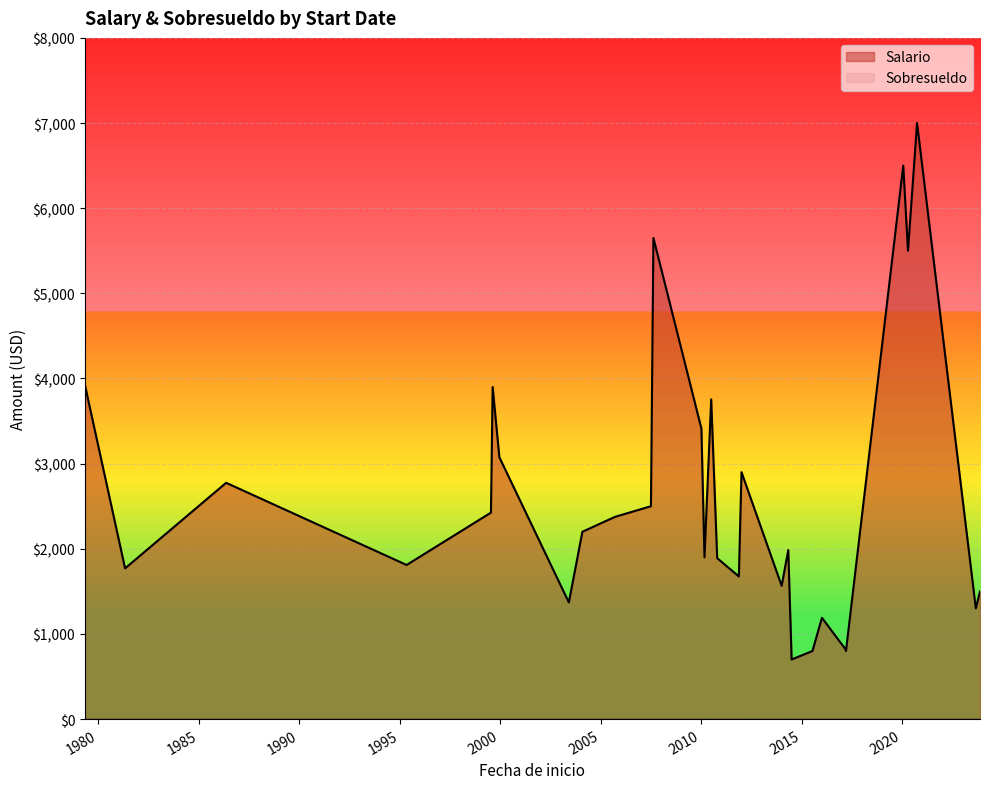

Which series has the largest range (max minus min)?

Salario